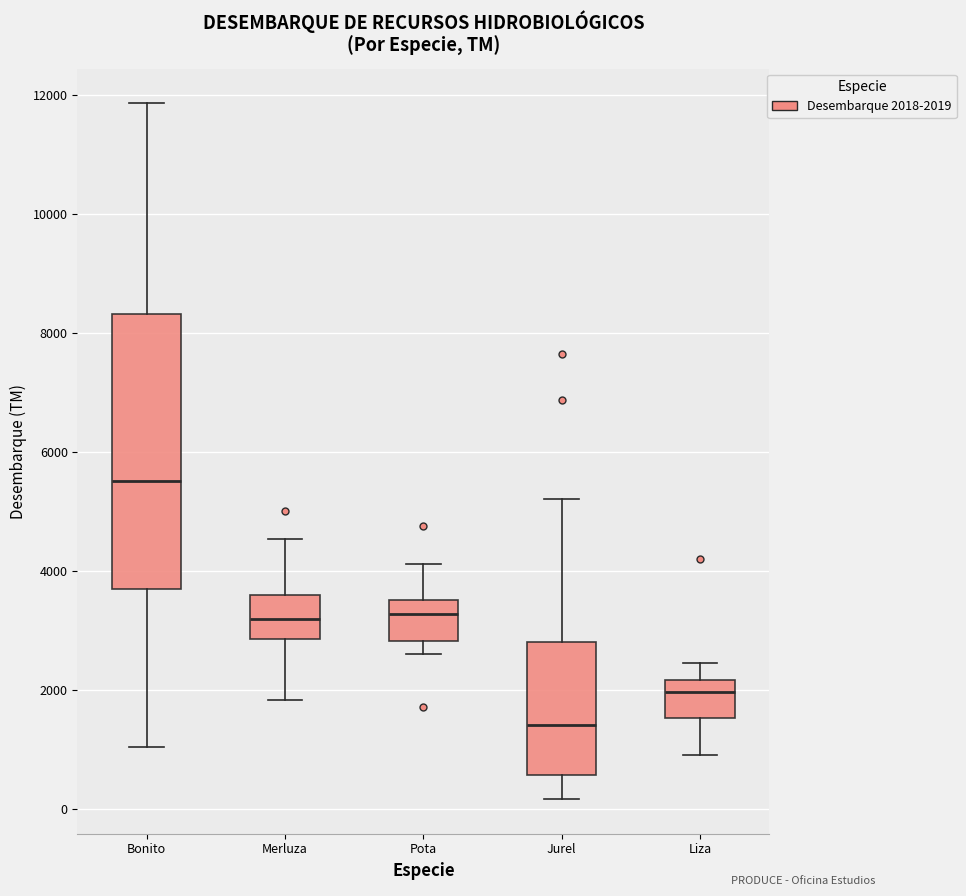

Where does the upper whisker of the box for Liza end on the y-axis? The values are not printed on the chart, so give them approximately, as read against the axis.

2400